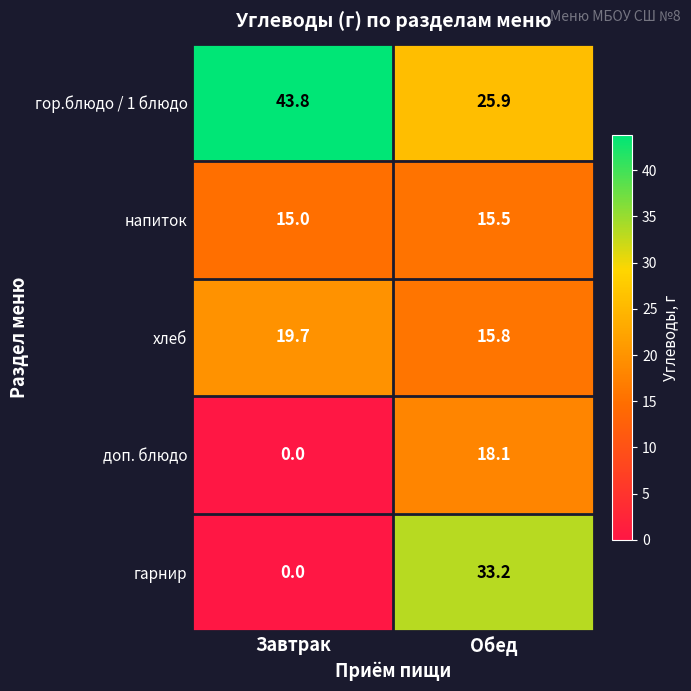

Which series has the largest total across all categories?

гор.блюдо / 1 блюдо